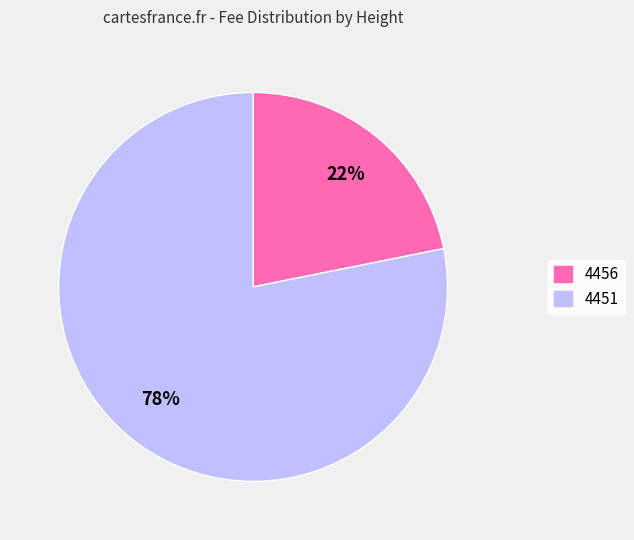

Count the number of slices in the pie.

2